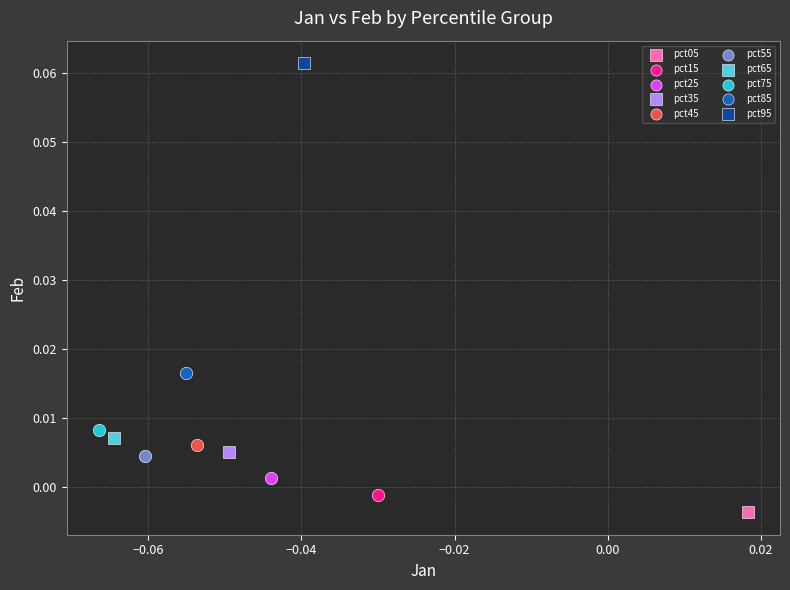

What are all the series names shown in the legend?

pct05, pct15, pct25, pct35, pct45, pct55, pct65, pct75, pct85, pct95